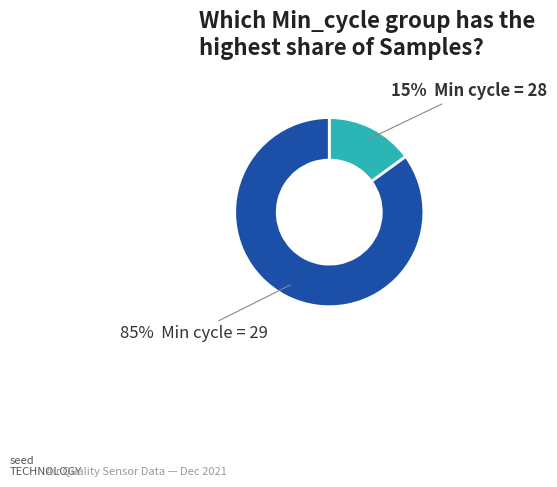

Is there any slice that represents more than half of the pie?

Yes